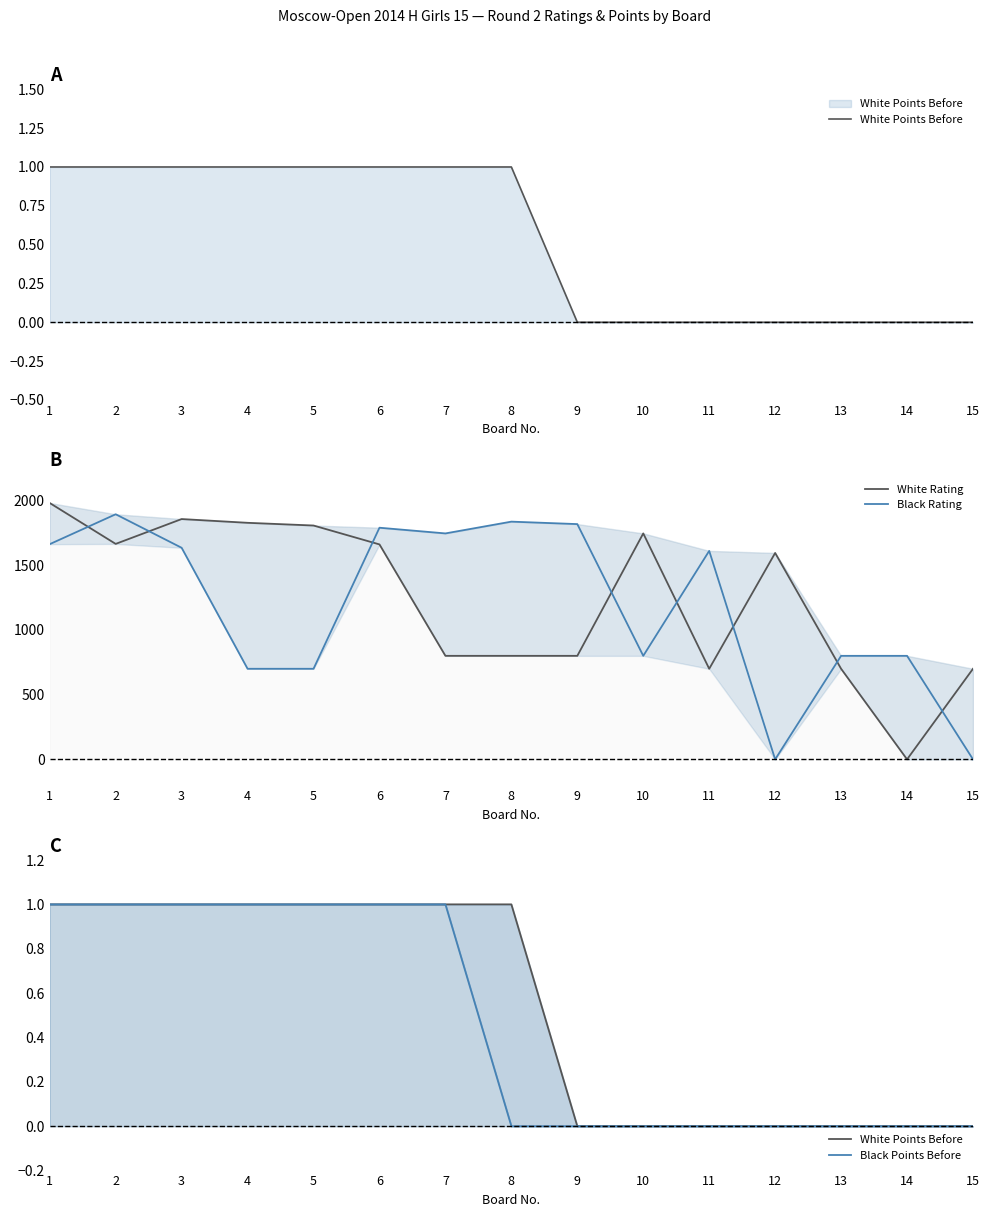

Reading left to right, list all the values displayed in this chart.

White Points Before: 1	1	1	1	1	1	1	1	0	0	0	0	0	0	0
White Rating: 1981	1665	1857	1828	1807	1661	800	800	800	1746	700	1595	700	0	700
Black Rating: 1663	1894	1635	700	700	1790	1746	1837	1818	800	1611	0	800	800	0
Black Points Before: 1	1	1	1	1	1	1	0	0	0	0	0	0	0	0